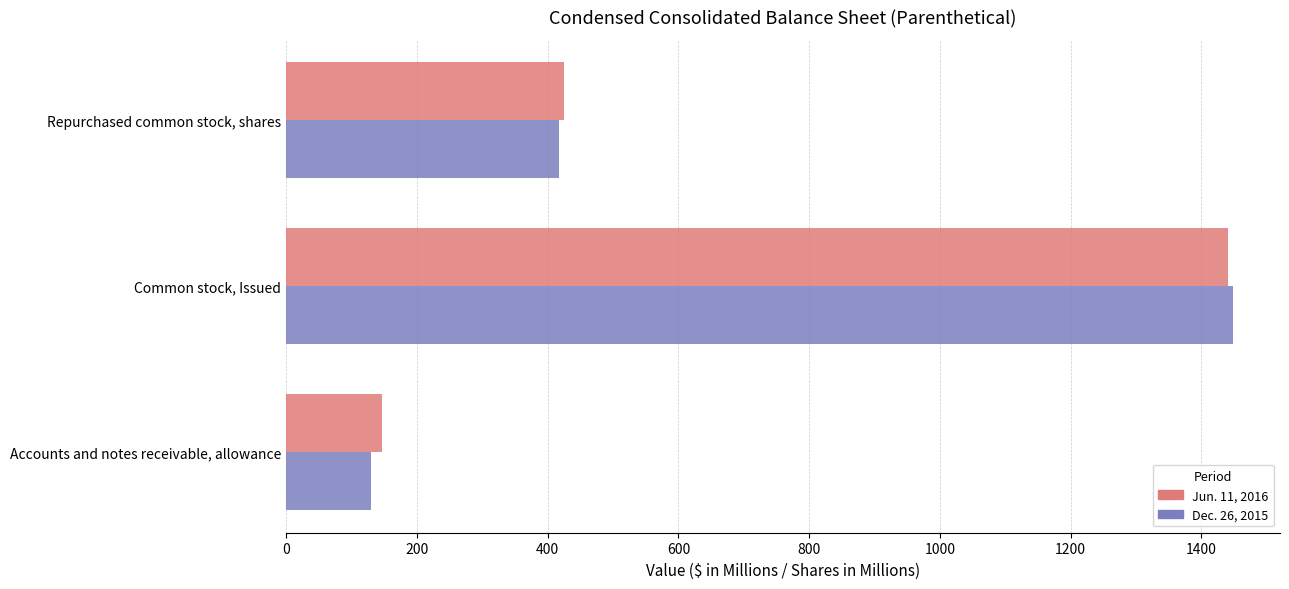

At which category is the sum across all series the highest?

Common stock, Issued